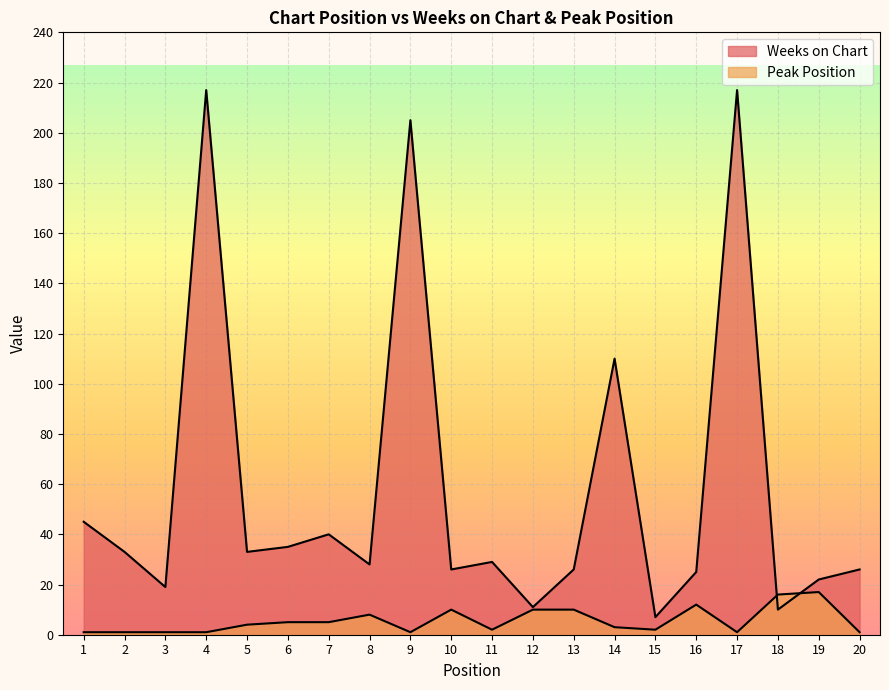

What is the difference between the maximum and minimum values in the Weeks on Chart series?

210